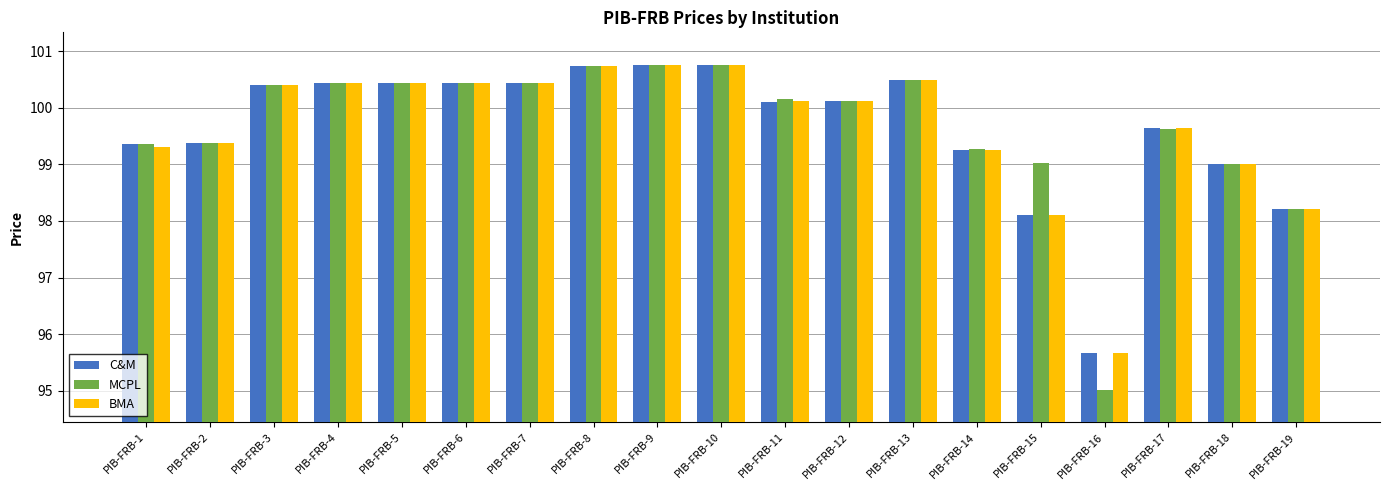

What is the sum of all C&M values?

1893.7